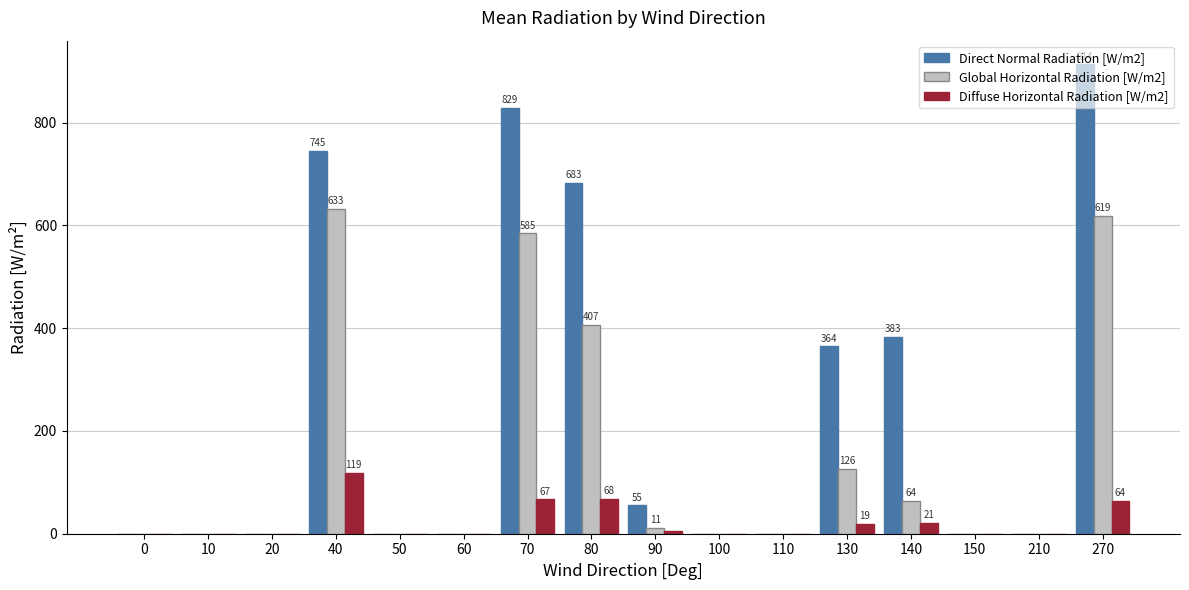

Which series changed the most between 70 and 140?

Global Horizontal Radiation [W/m2]